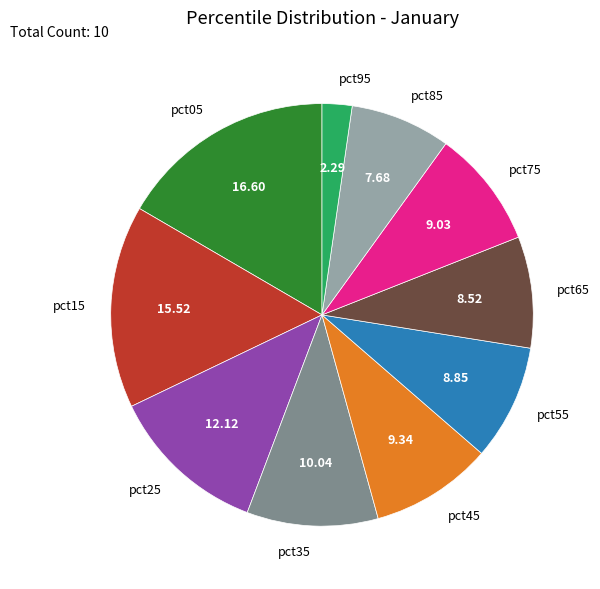

How many segments does this pie chart have?

10